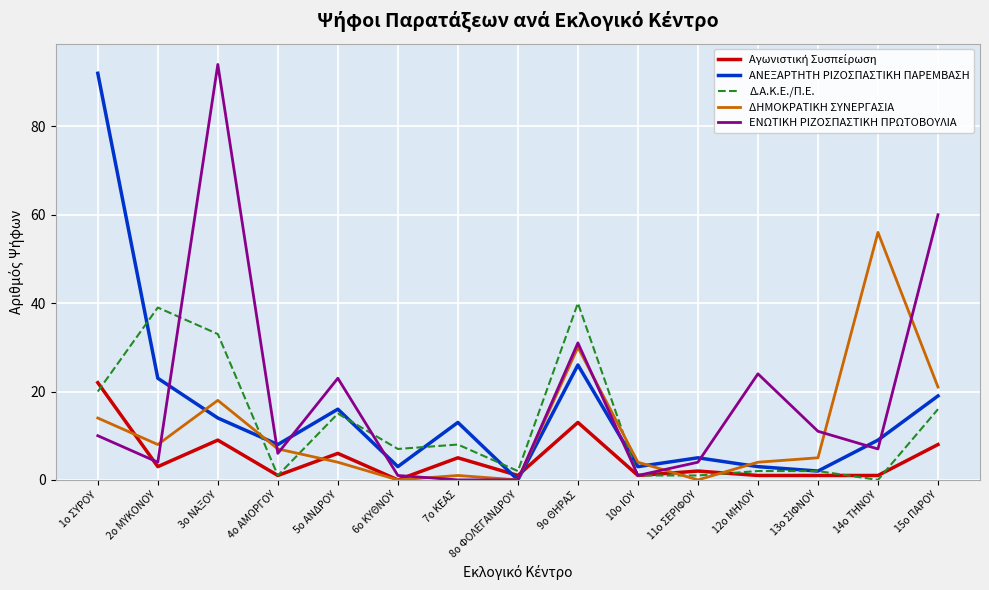

Which series changed the most between 3ο ΝΑΞΟΥ and 8ο ΦΟΛΕΓΑΝΔΡΟΥ?

ΕΝΩΤΙΚΗ ΡΙΖΟΣΠΑΣΤΙΚΗ ΠΡΩΤΟΒΟΥΛΙΑ